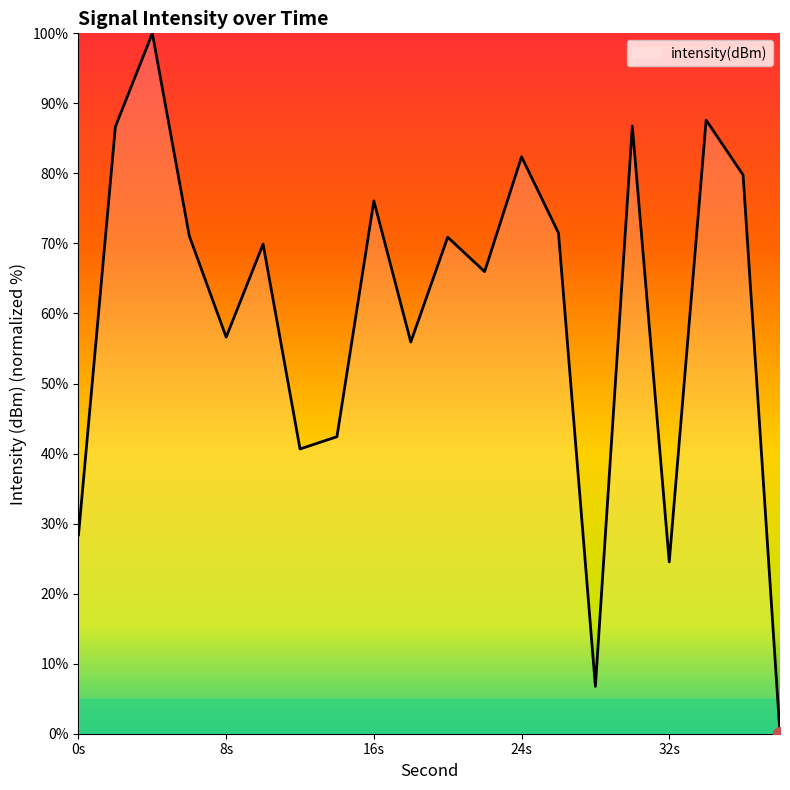

True or false: the data has more than 1 interior local peaks.

True